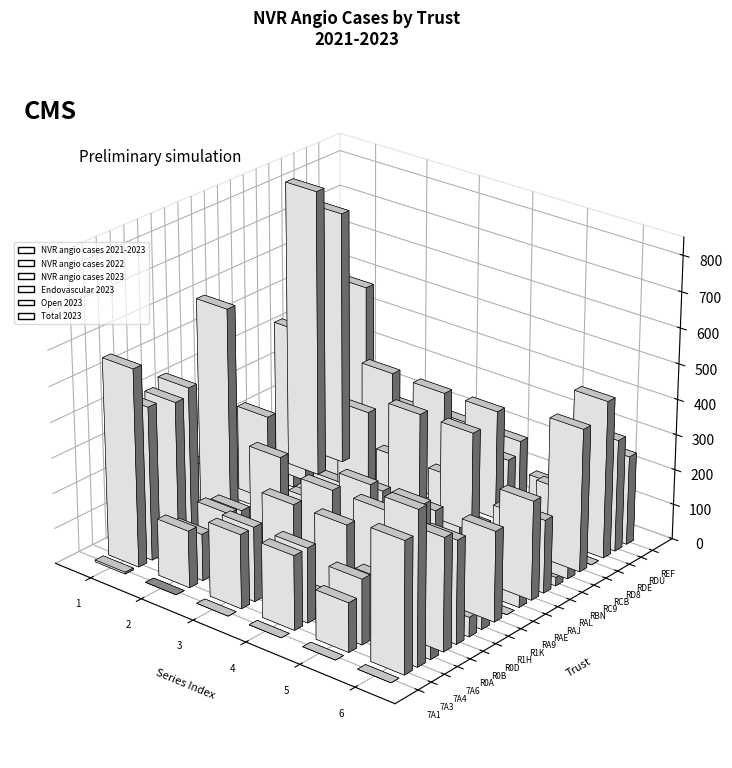

What is the total value across all series at RDU?

1071